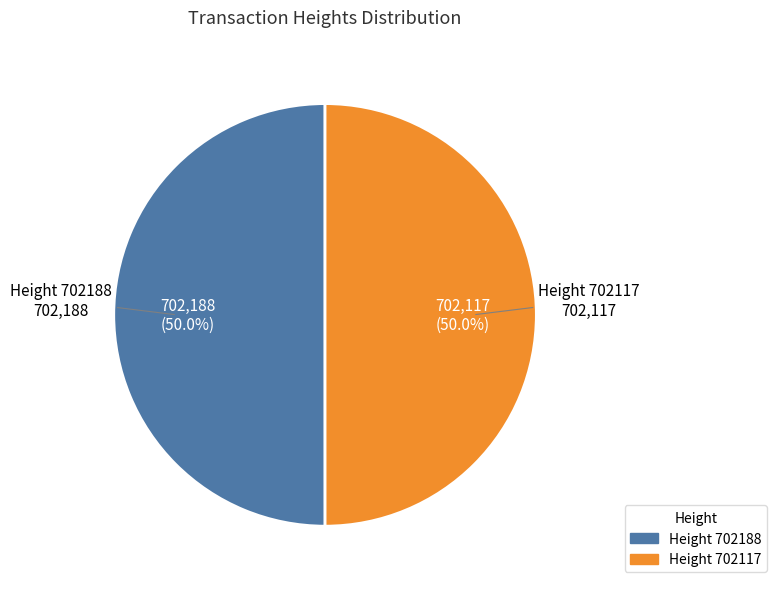

How many segments does this pie chart have?

2